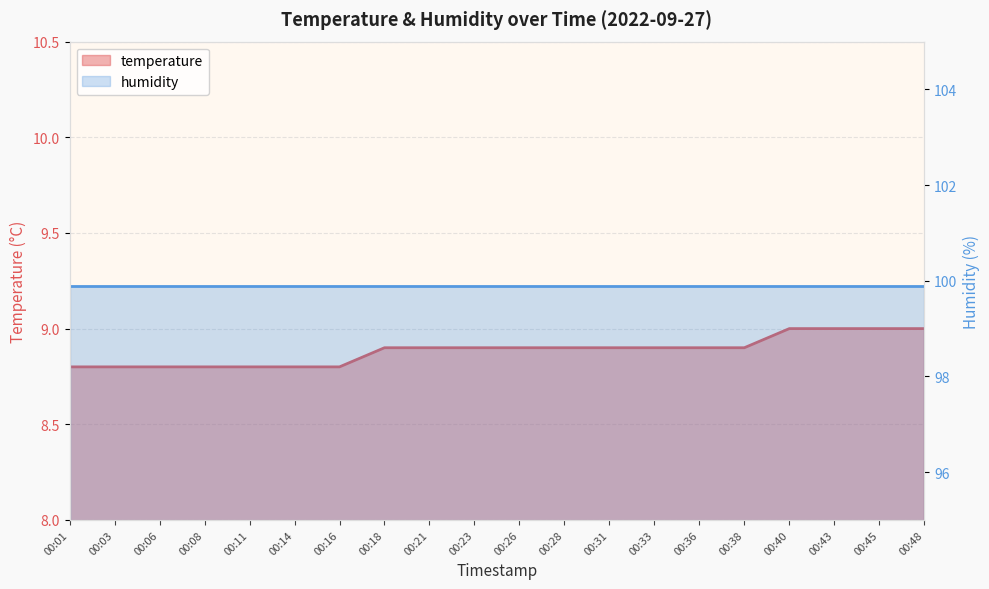

True or false: the data shows 8.8 at 00:06.

True